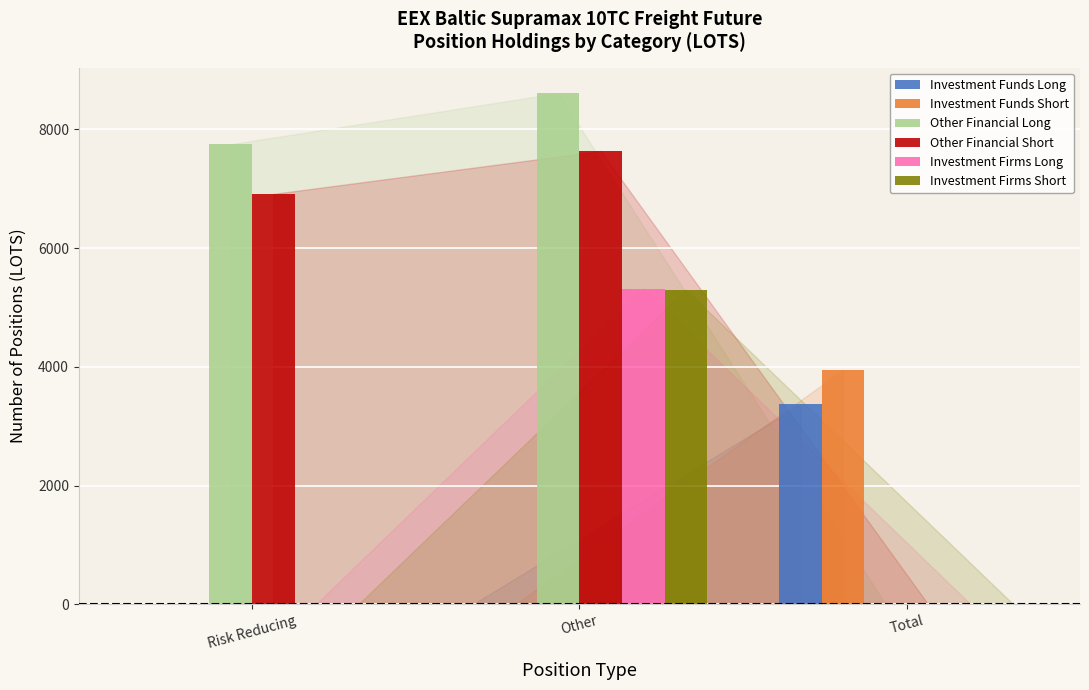

How many values in the Investment Firms Short series exceed 0?

1